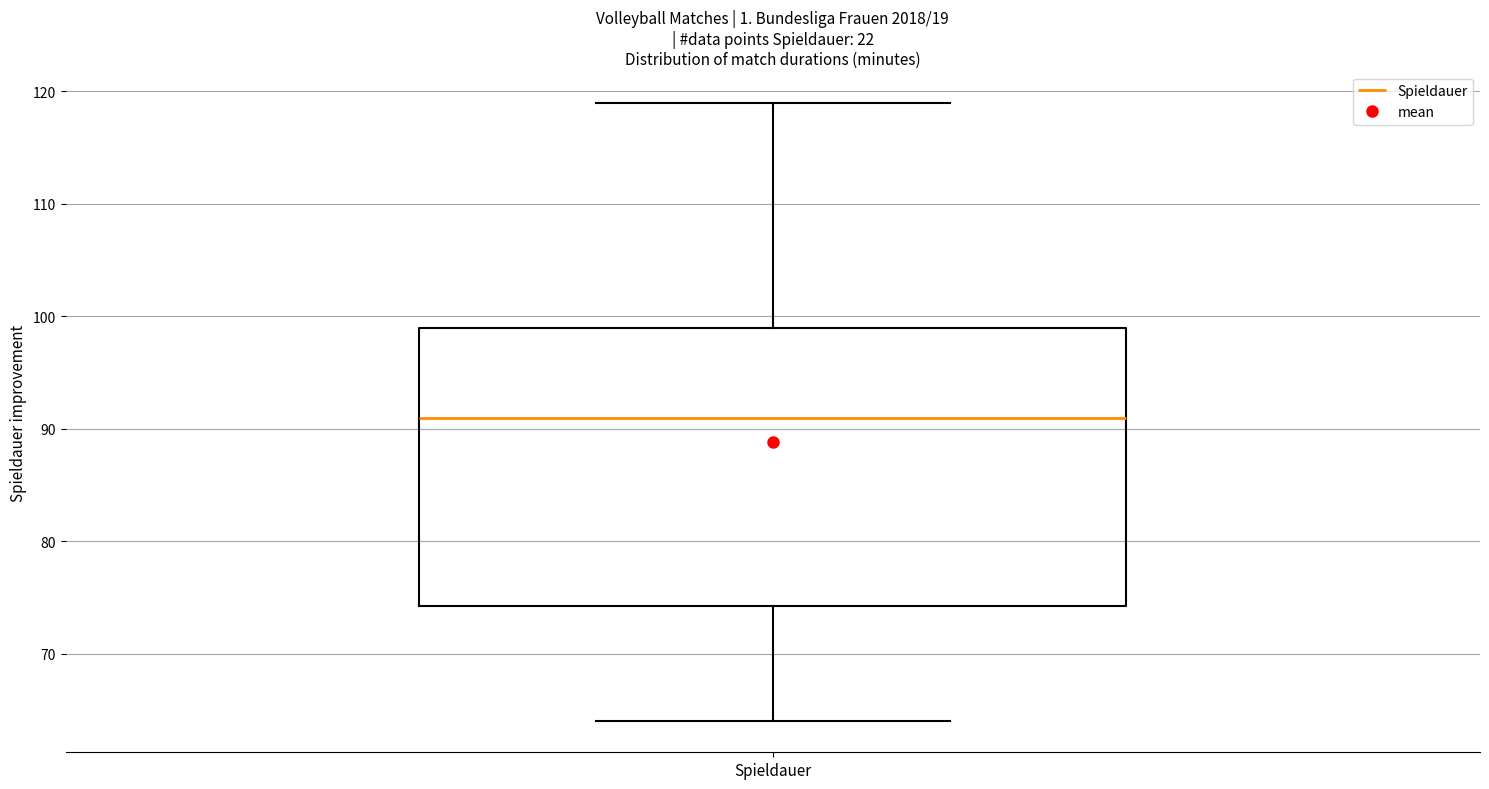

Where does the lower whisker of the box for Spieldauer end on the y-axis? The values are not printed on the chart, so give them approximately, as read against the axis.

64